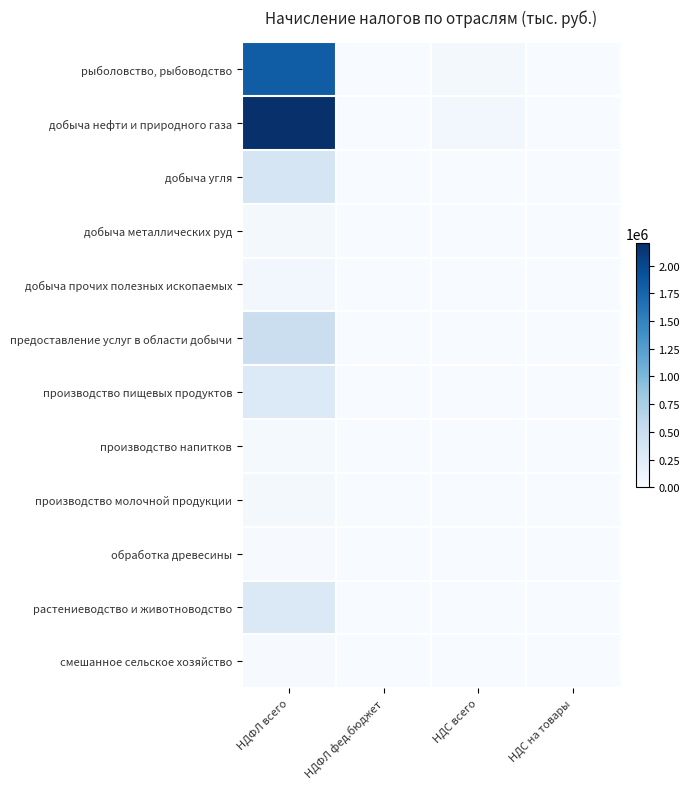

Reading left to right, transcribe all the data shown in this chart.

рыболовство, рыбоводство: НДФЛ всего=1821154	НДФЛ фед.бюджет=0	НДС всего=46989	НДС на товары=425
добыча нефти и природного газа: НДФЛ всего=2203090	НДФЛ фед.бюджет=0	НДС всего=59862	НДС на товары=0
добыча угля: НДФЛ всего=372912	НДФЛ фед.бюджет=0	НДС всего=872	НДС на товары=0
добыча металлических руд: НДФЛ всего=44673	НДФЛ фед.бюджет=0	НДС всего=0	НДС на товары=0
добыча прочих полезных ископаемых: НДФЛ всего=58907	НДФЛ фед.бюджет=0	НДС всего=445	НДС на товары=0
предоставление услуг в области добычи: НДФЛ всего=489465	НДФЛ фед.бюджет=0	НДС всего=2544	НДС на товары=0
производство пищевых продуктов: НДФЛ всего=300444	НДФЛ фед.бюджет=0	НДС всего=1816	НДС на товары=0
производство напитков: НДФЛ всего=32758	НДФЛ фед.бюджет=0	НДС всего=0	НДС на товары=0
производство молочной продукции: НДФЛ всего=37357	НДФЛ фед.бюджет=0	НДС всего=0	НДС на товары=0
обработка древесины: НДФЛ всего=16908	НДФЛ фед.бюджет=0	НДС всего=474	НДС на товары=0
растениеводство и животноводство: НДФЛ всего=308238	НДФЛ фед.бюджет=0	НДС всего=1251	НДС на товары=0
смешанное сельское хозяйство: НДФЛ всего=12223	НДФЛ фед.бюджет=0	НДС всего=101	НДС на товары=0